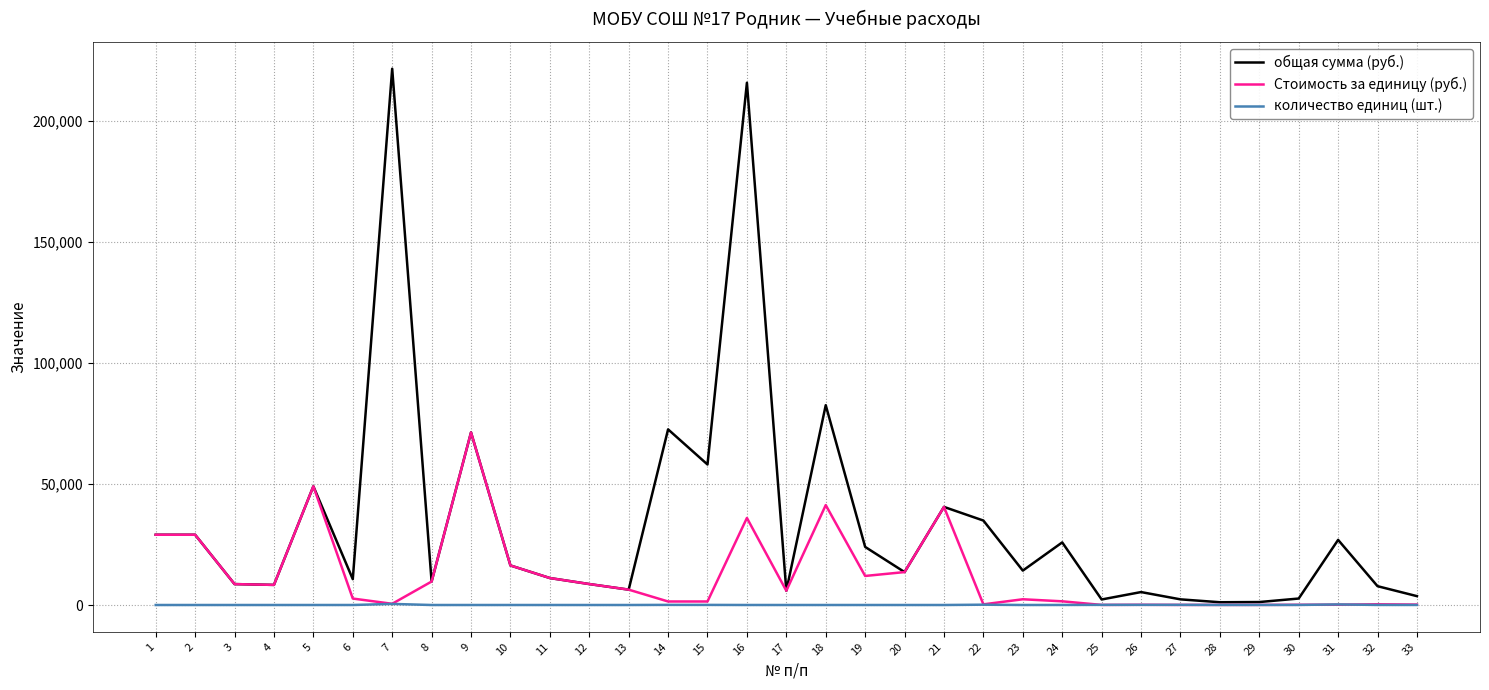

At which label does Стоимость за единицу (руб.) first exceed 5880?

1